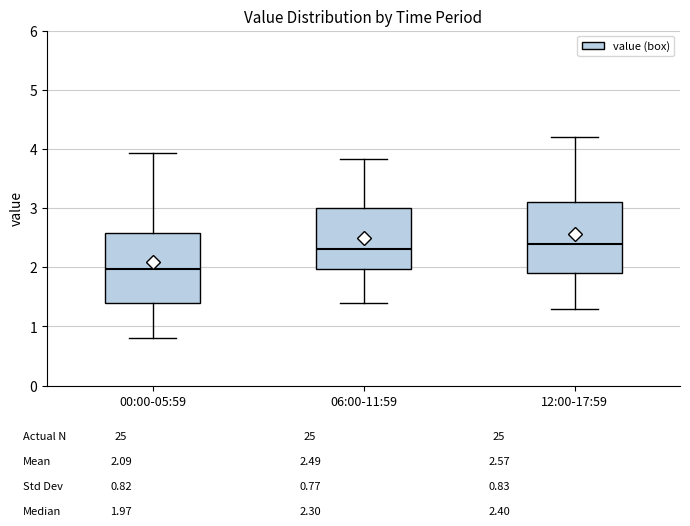

Reading left to right, read every box against the y-axis: the position of its median line, the range the box covers, and the ends of its whiskers. The values are not printed on the chart, so give them approximately, as read against the axis.

00:00-05:59: median 2.0, box 1.4 to 2.6, whiskers 0.8 to 3.9
06:00-11:59: median 2.3, box 2.0 to 3.0, whiskers 1.4 to 3.8
12:00-17:59: median 2.4, box 1.9 to 3.1, whiskers 1.3 to 4.2